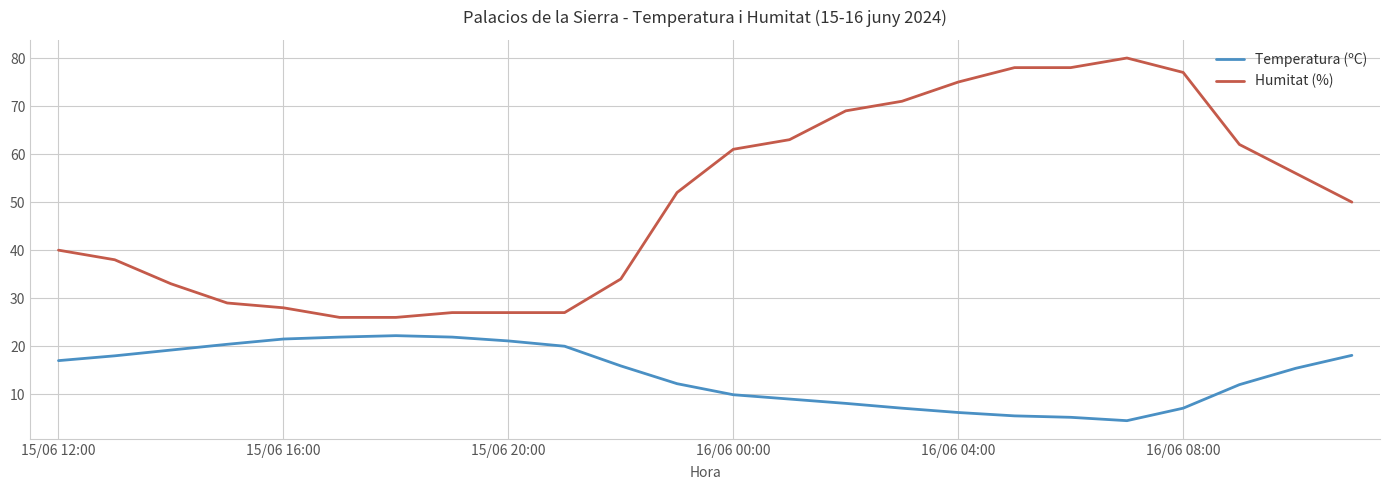

What are all the series names shown in the legend?

Temperatura (ºC), Humitat (%)